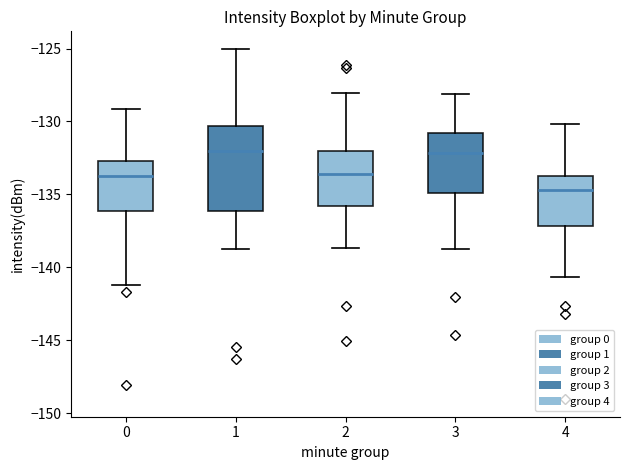

Comparing the boxes themselves (not the whiskers), which one is the tallest?

1